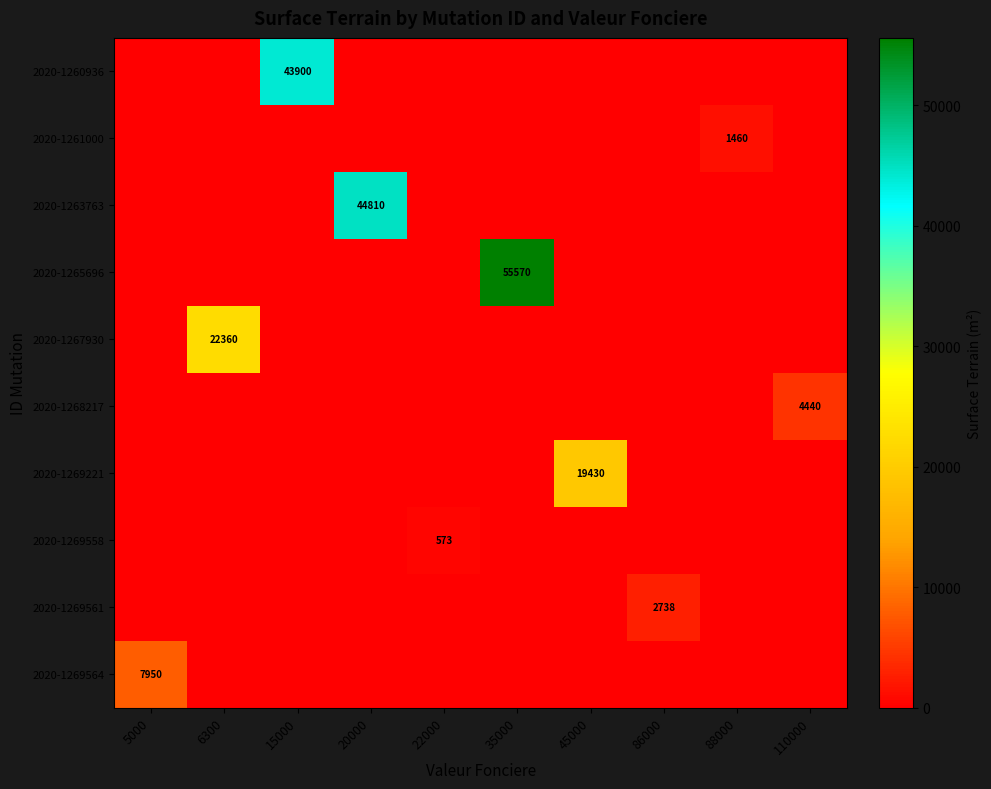

At which category is the sum across all series the highest?

35000